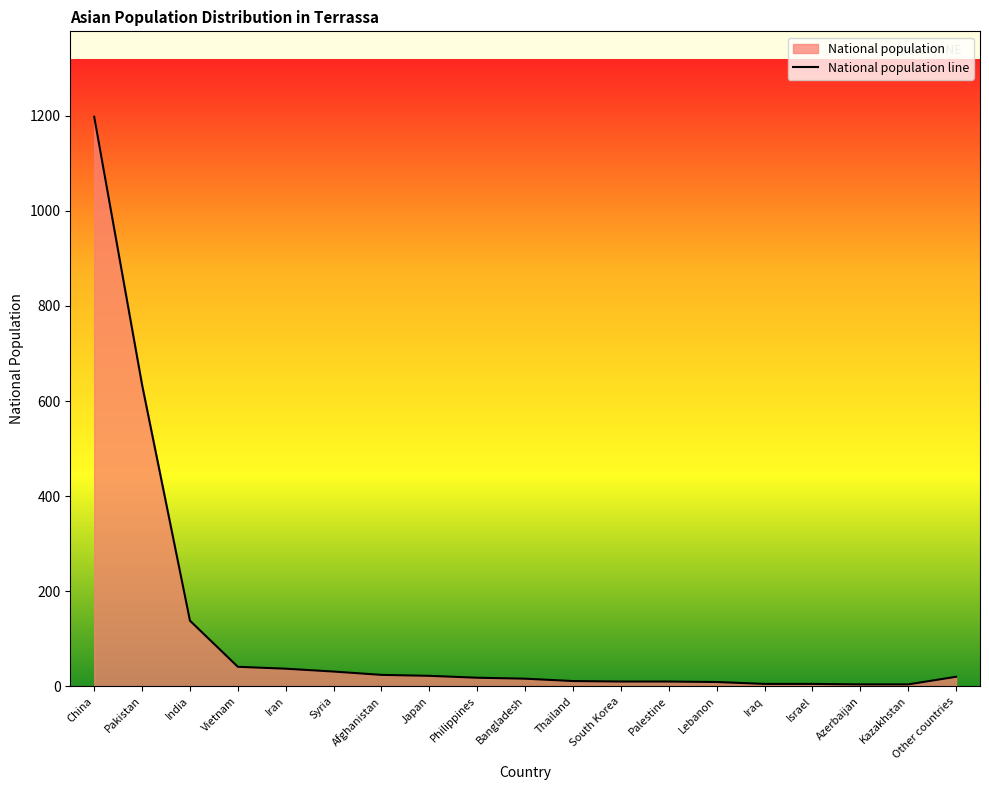

The chart shows a value of 18 at Philippines. True or false?

True